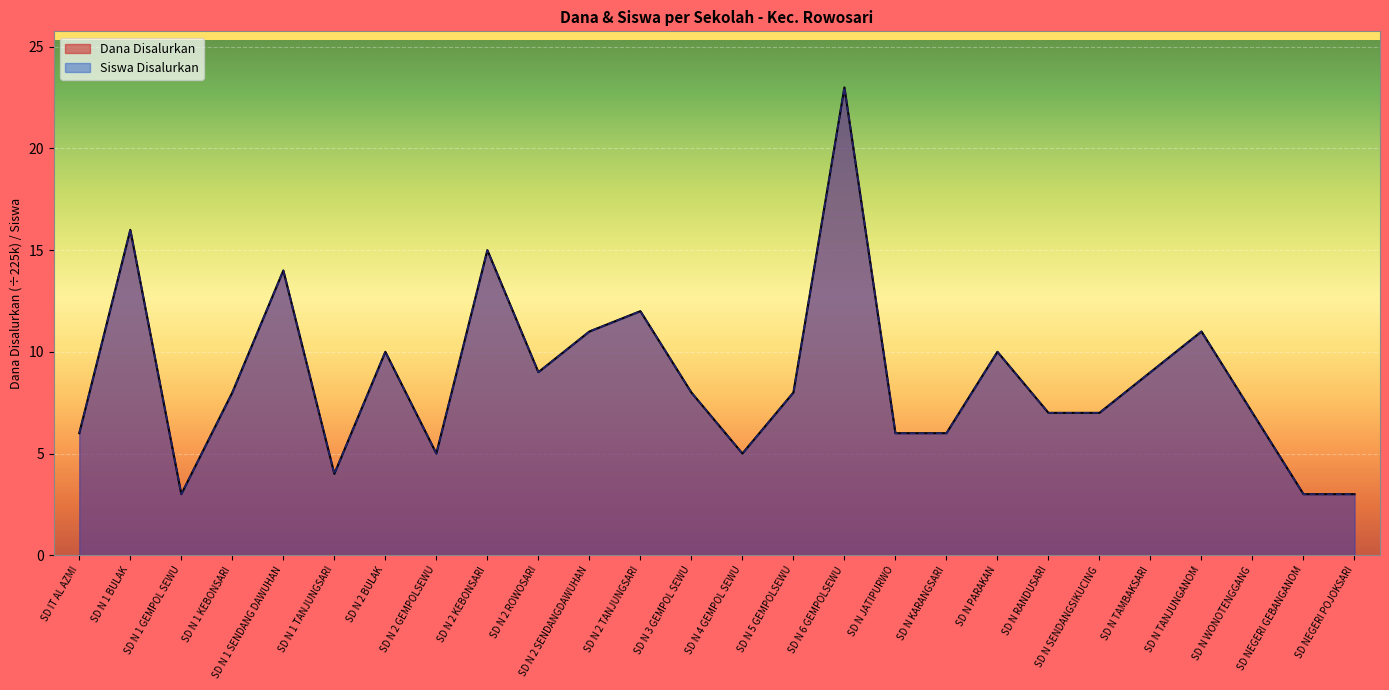

How many distinct data groups are displayed?

2